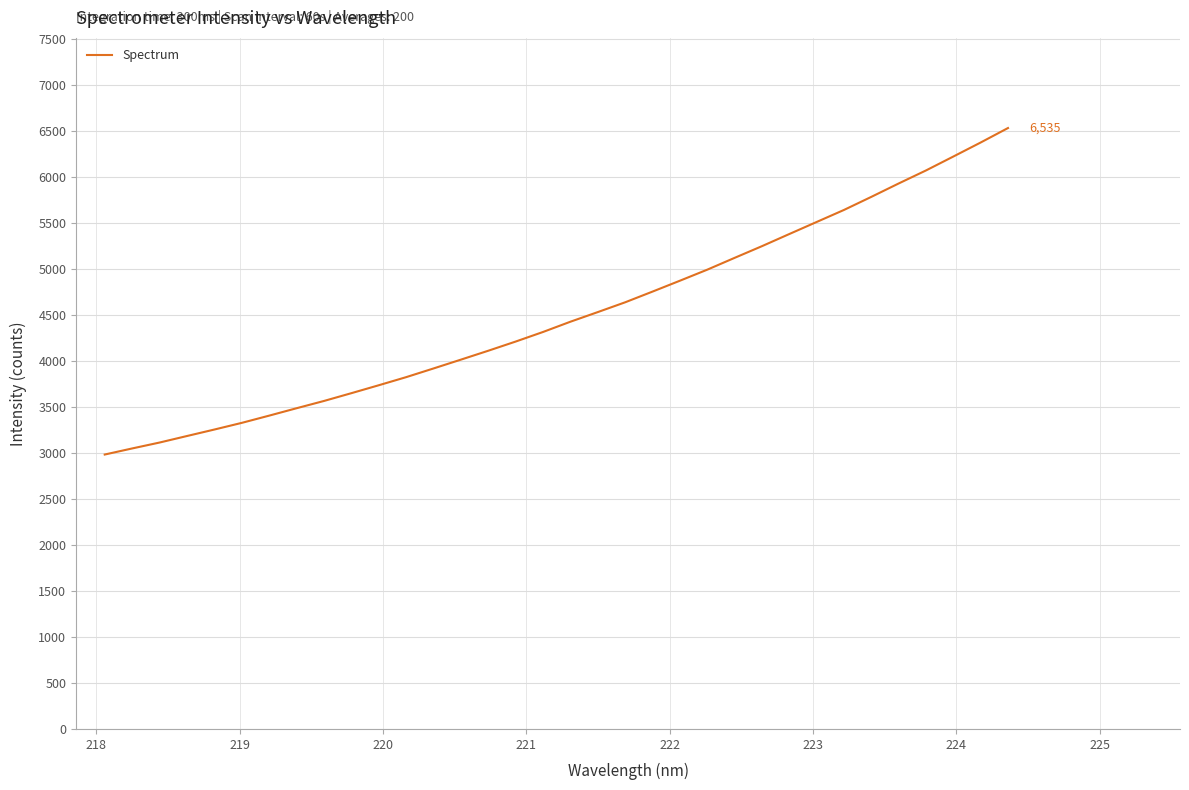

What is the smallest value displayed?

2984.2